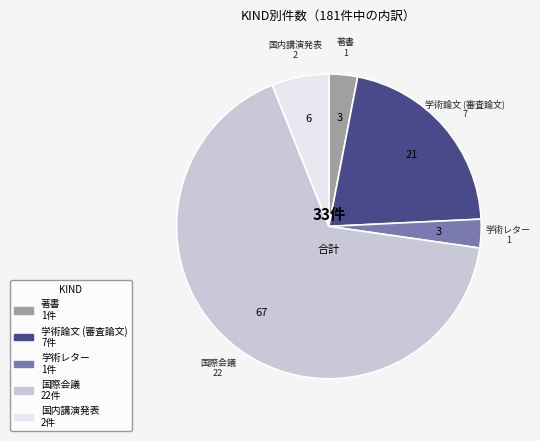

What is the largest slice in the pie chart?

国際会議